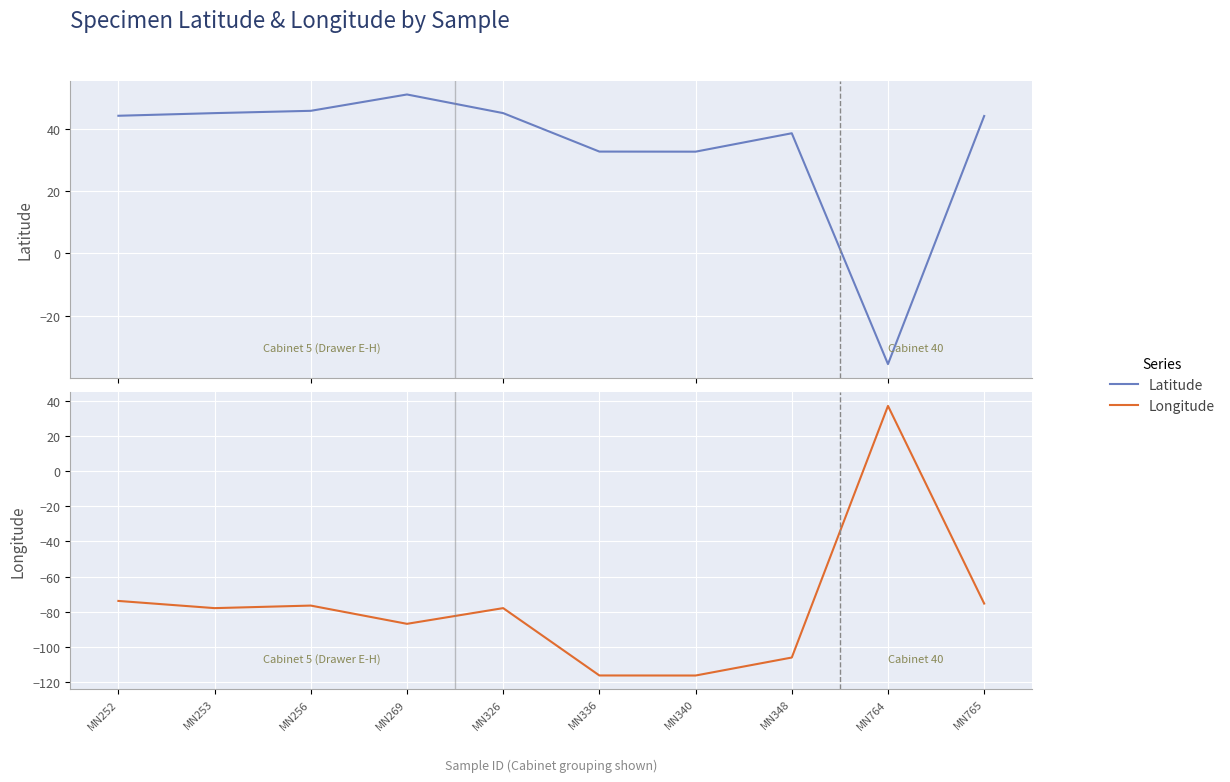

The value of Latitude at MN253 is 60.9. True or false?

False